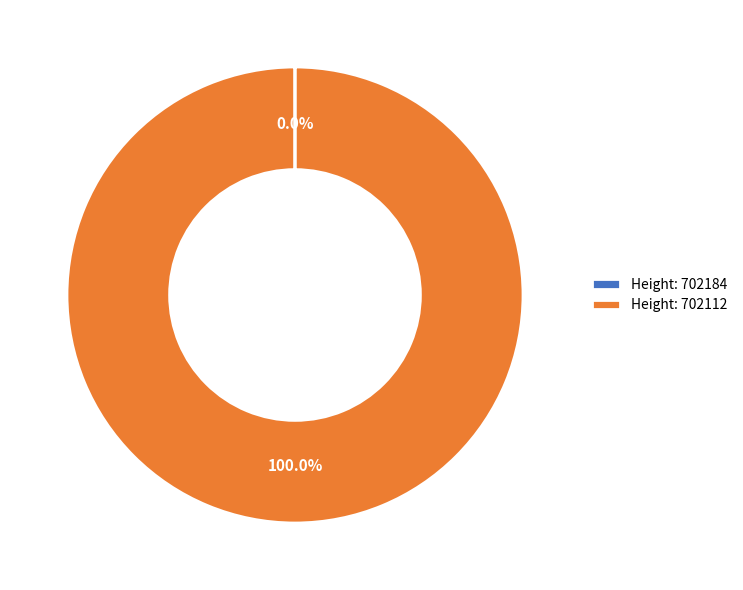

What is the largest slice in the pie chart?

Height: 702112